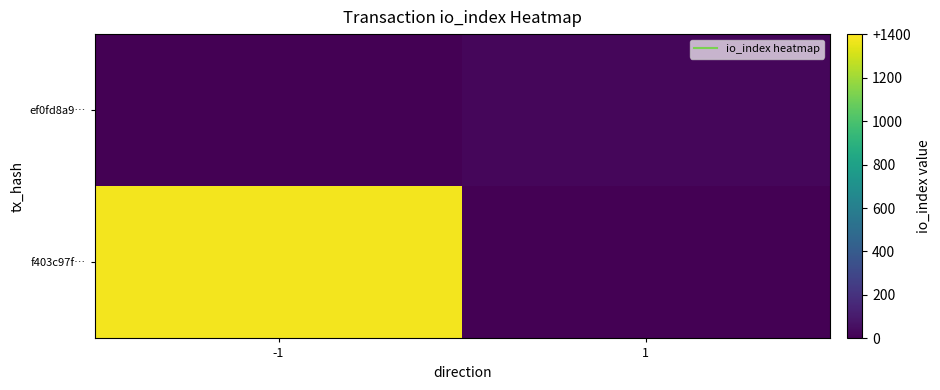

At 1, list the series in order from largest to smallest.

f403c97f…, ef0fd8a9…